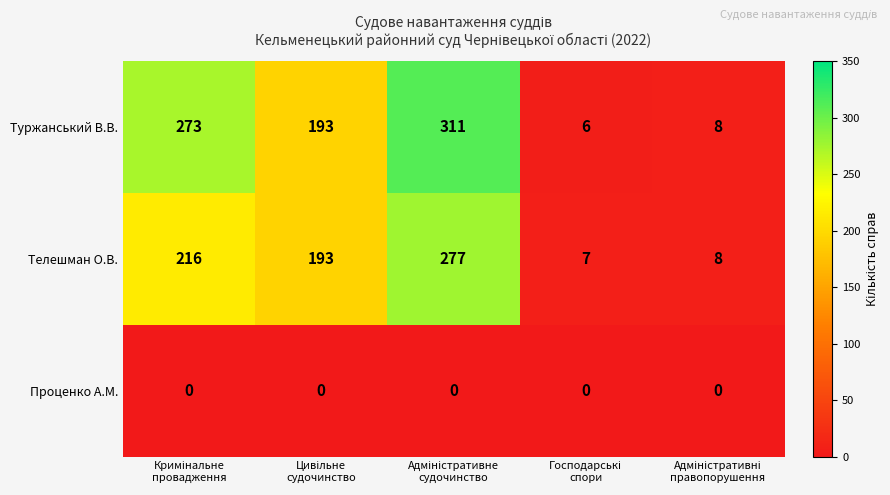

At how many categories does at least one series exceed 73?

3